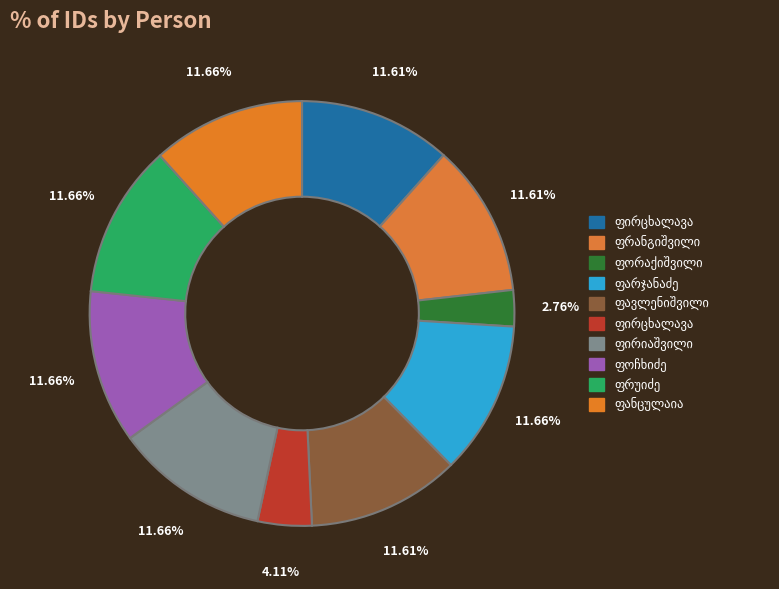

How many segments does this pie chart have?

10